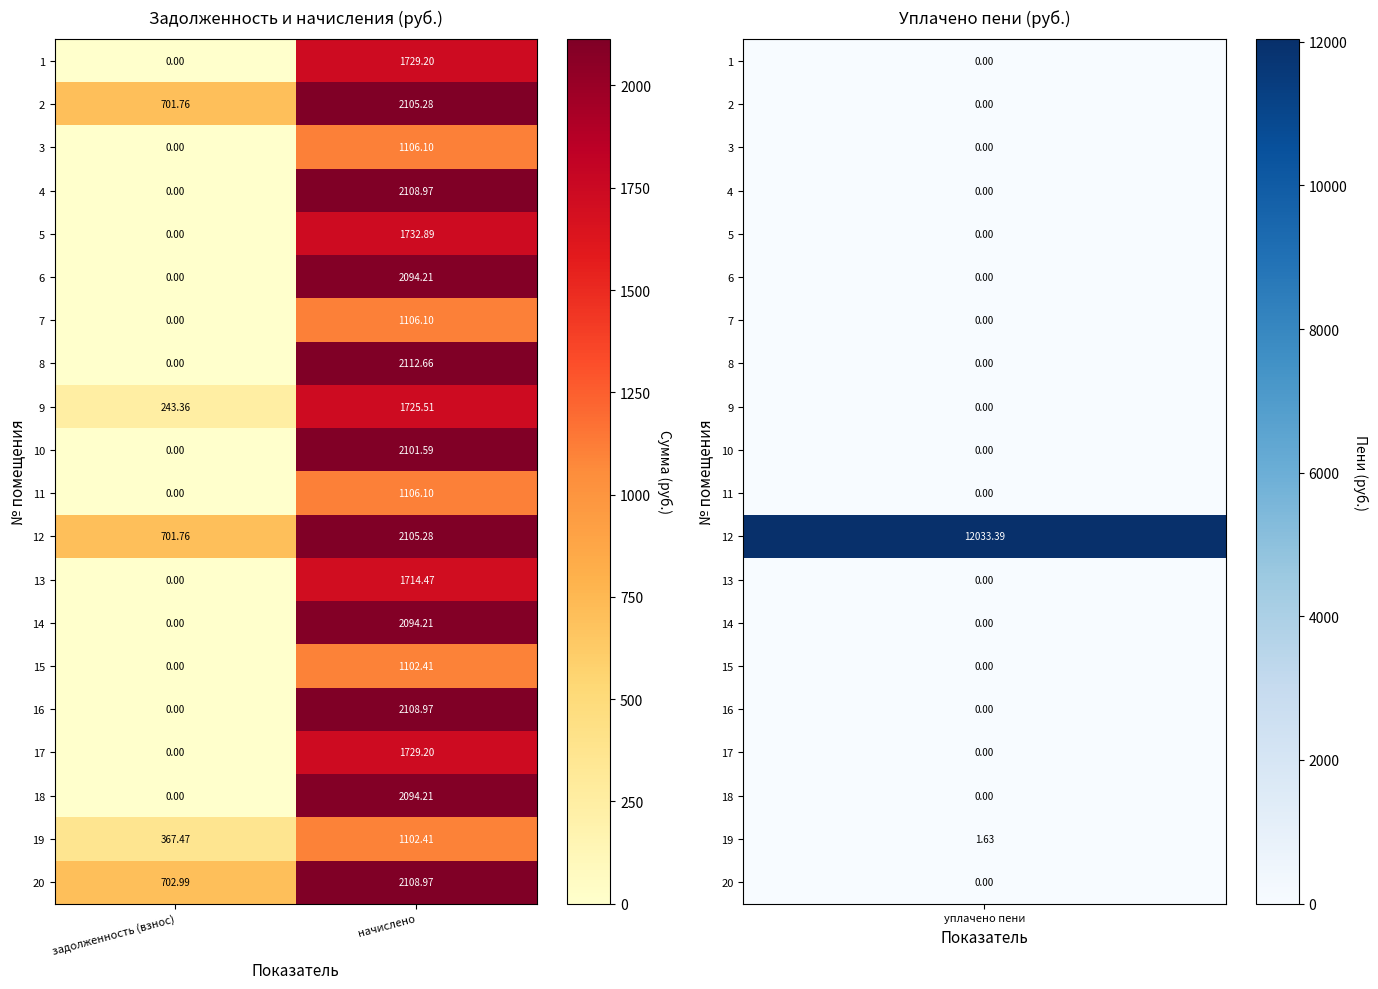

Where does the 6 series first go above 2094?

начислено